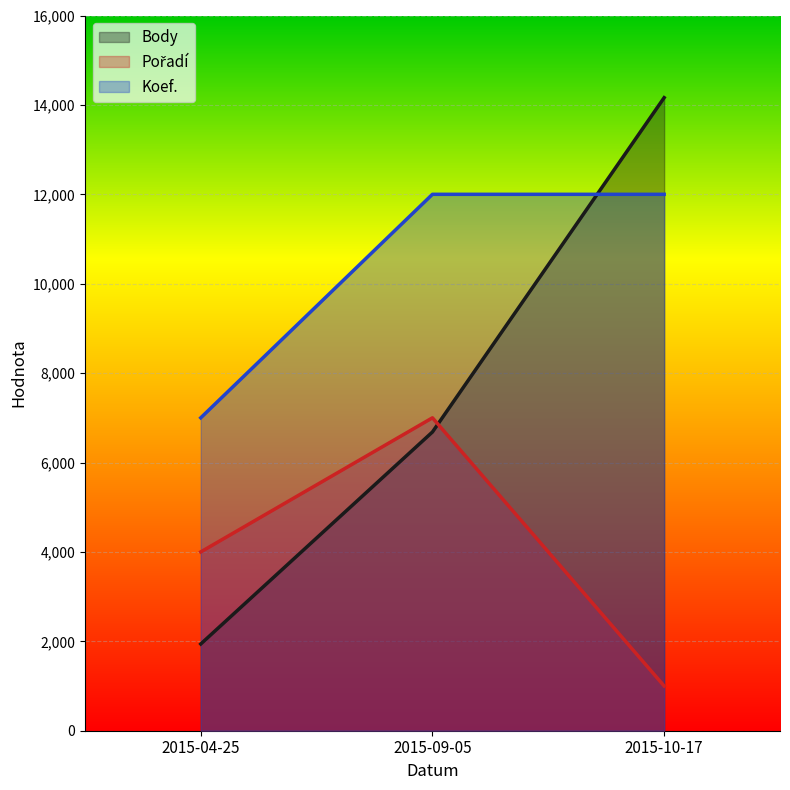

The Pořadí series shows 4000 at 2015-04-25. True or false?

True